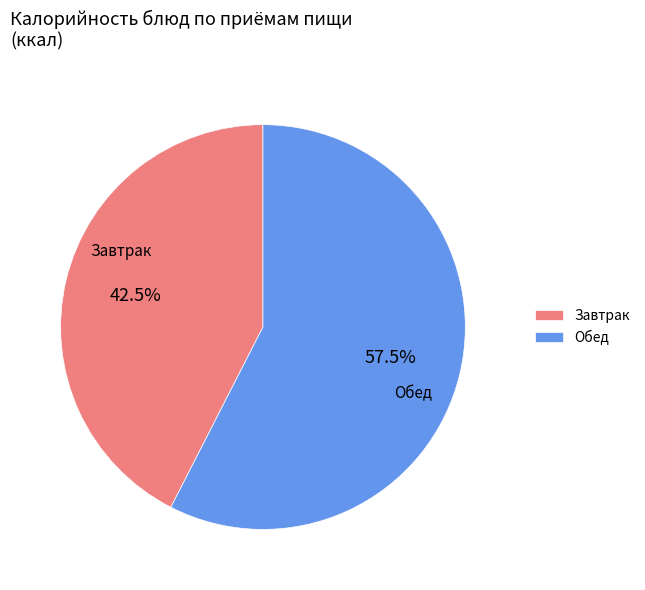

Is there any slice that represents more than half of the pie?

Yes